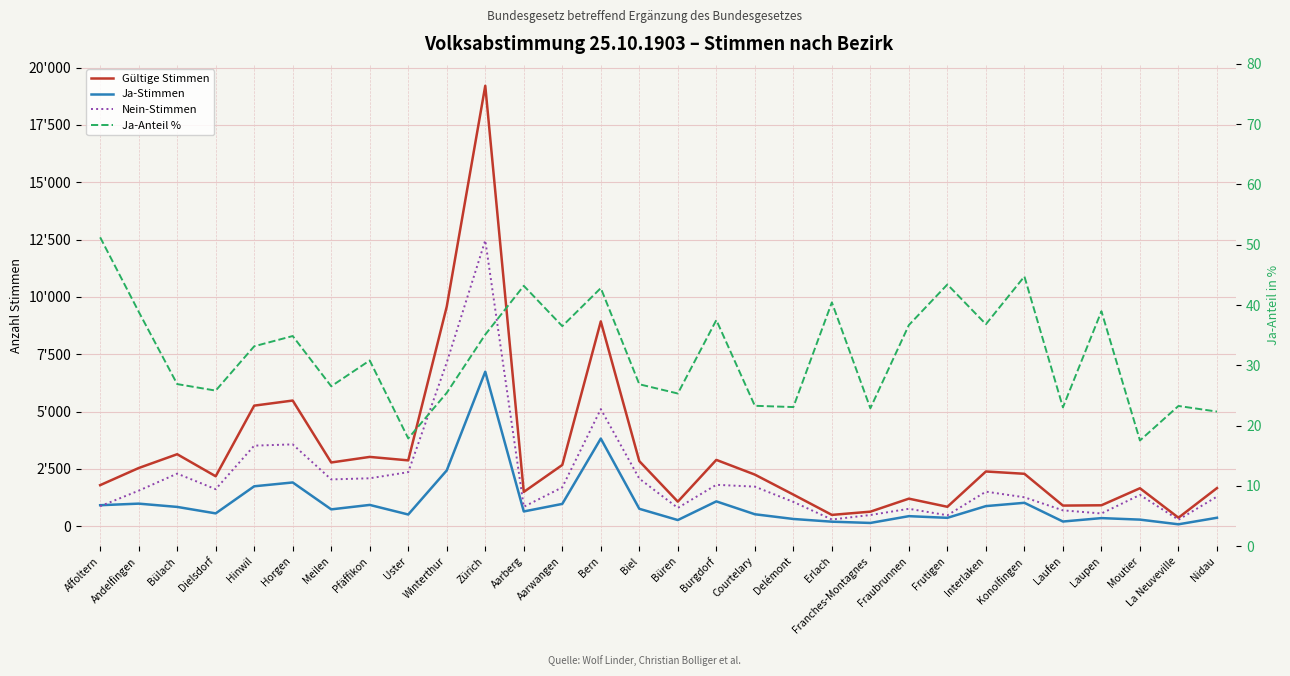

Rank the series at Frutigen from lowest to highest value.

Ja-Anteil %, Ja-Stimmen, Nein-Stimmen, Gültige Stimmen